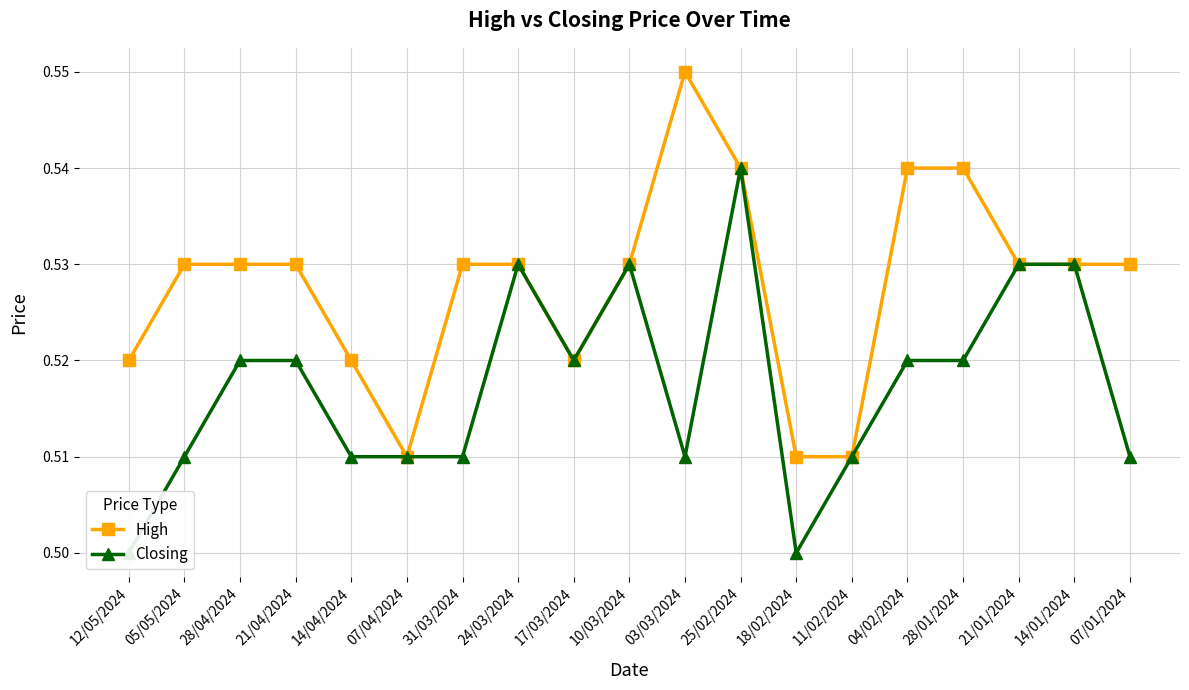

At which category does the chart reach its minimum across all series?

12/05/2024